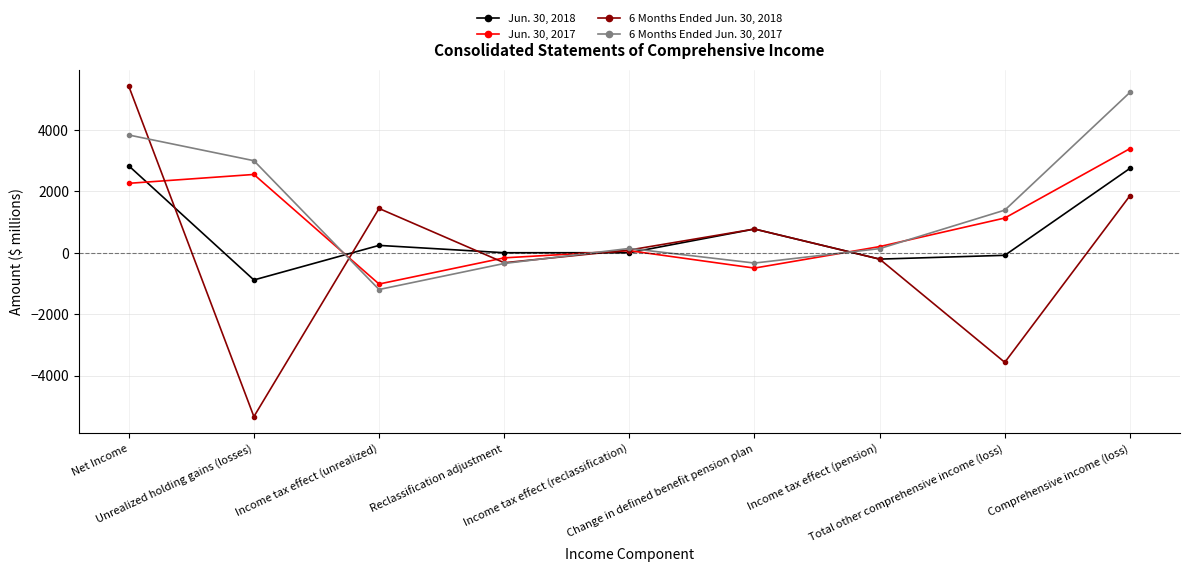

What is the smallest value displayed?

-5336